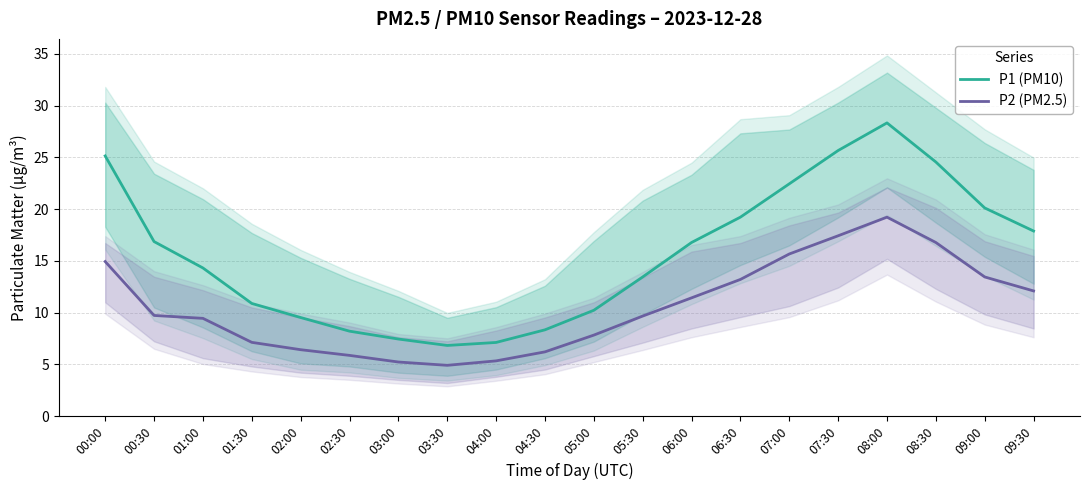

Which series has the widest spread of values?

P1 (PM10)